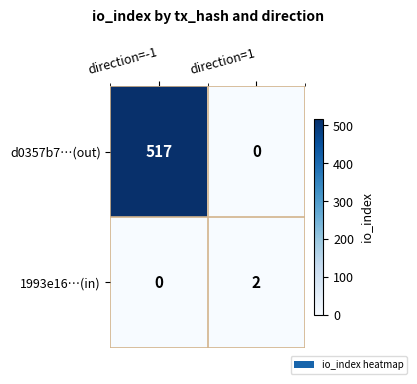

At how many categories does at least one series exceed 235?

1